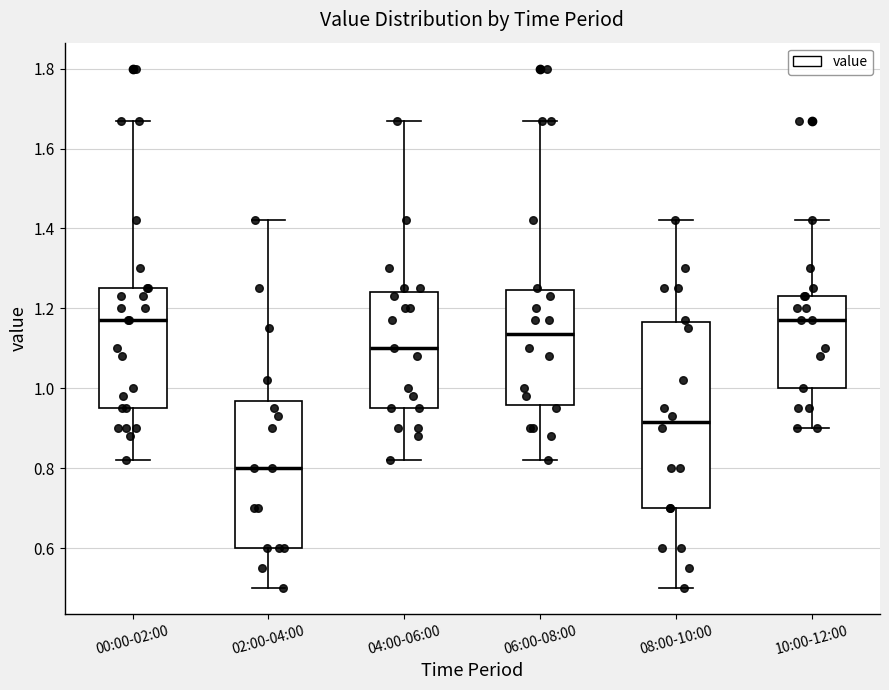

Reading left to right, read every box against the y-axis: the position of its median line, the range the box covers, and the ends of its whiskers. The values are not printed on the chart, so give them approximately, as read against the axis.

00:00-02:00: median 1.18, box 0.96 to 1.26, whiskers 0.82 to 1.68
02:00-04:00: median 0.80, box 0.60 to 0.96, whiskers 0.50 to 1.42
04:00-06:00: median 1.10, box 0.96 to 1.24, whiskers 0.82 to 1.68
06:00-08:00: median 1.14, box 0.96 to 1.24, whiskers 0.82 to 1.68
08:00-10:00: median 0.92, box 0.70 to 1.16, whiskers 0.50 to 1.42
10:00-12:00: median 1.18, box 1.00 to 1.24, whiskers 0.90 to 1.42